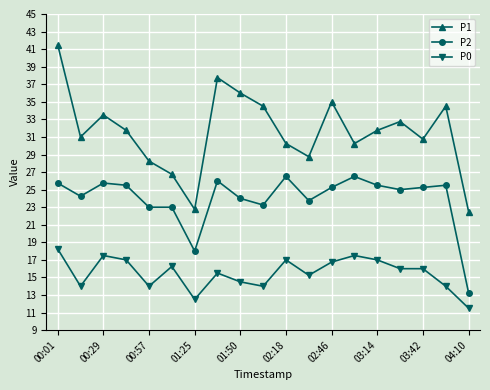

List the series in order of their peak value, lowest first.

P0, P2, P1